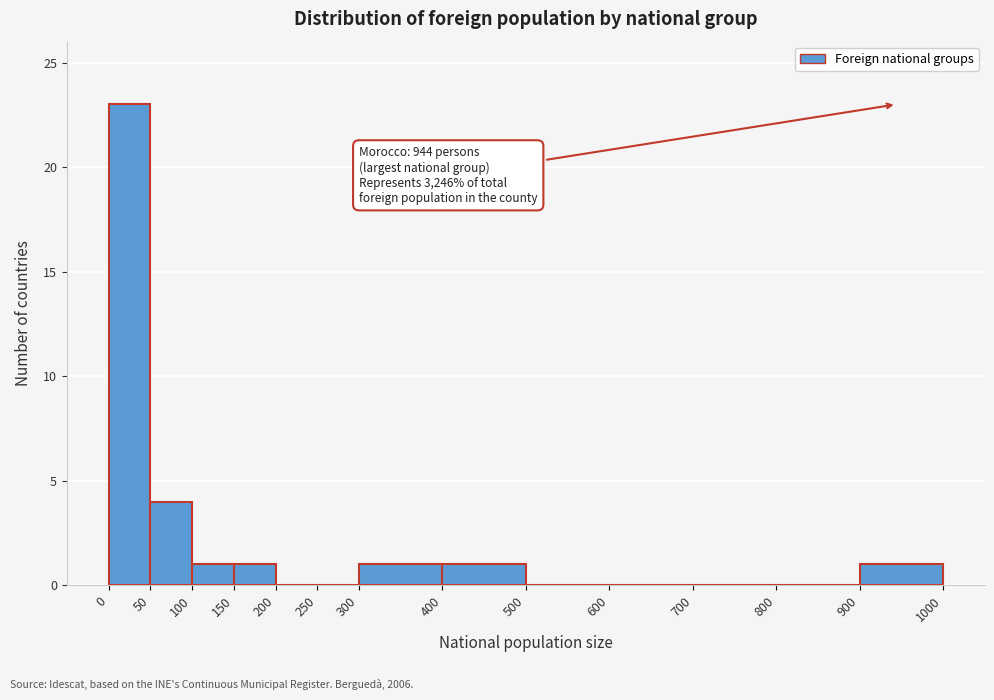

Over which range of the x-axis is the bar tallest?

0 to 50